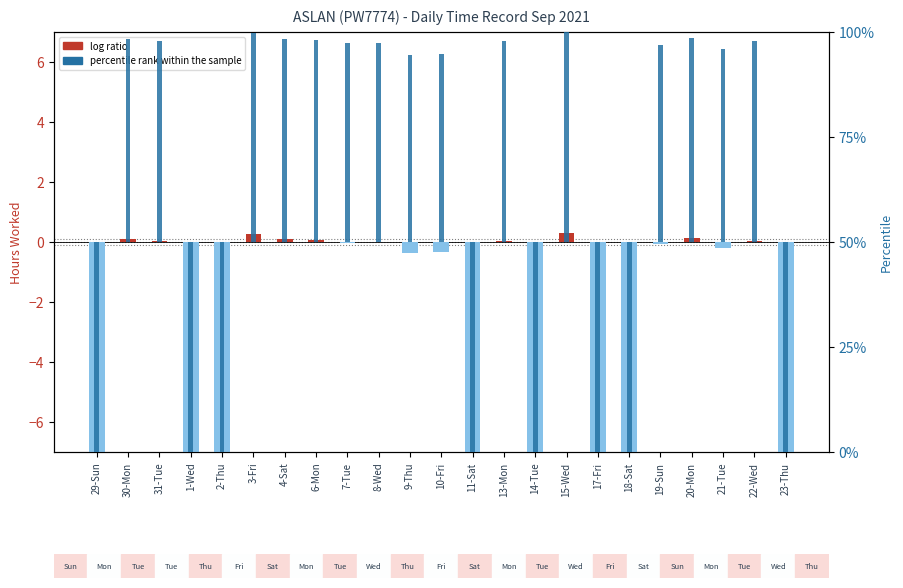

Rank the series by their maximum value, from highest to lowest.

percentile rank within the sample, log ratio